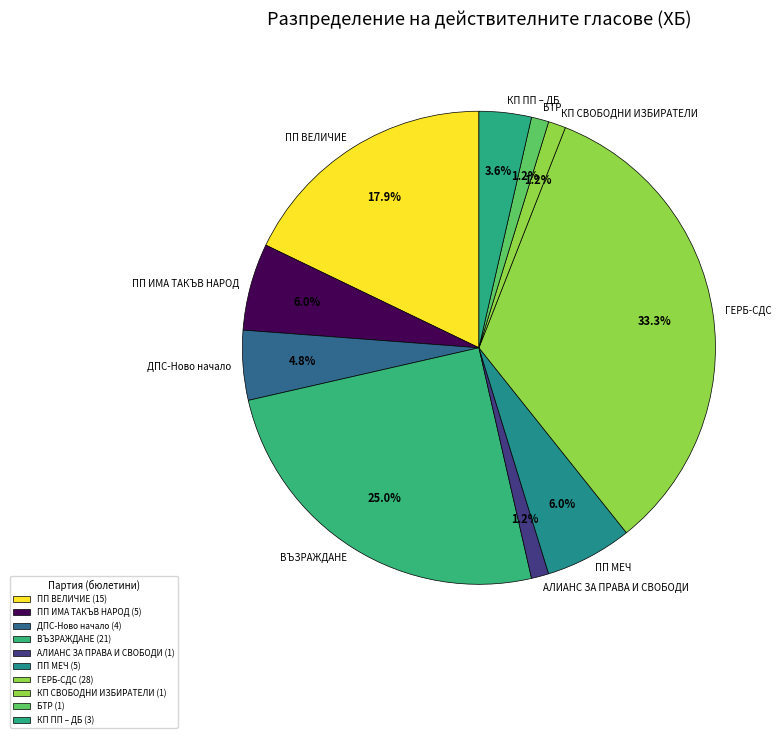

What percentage is the ГЕРБ-СДС slice, to the nearest percent?

33%